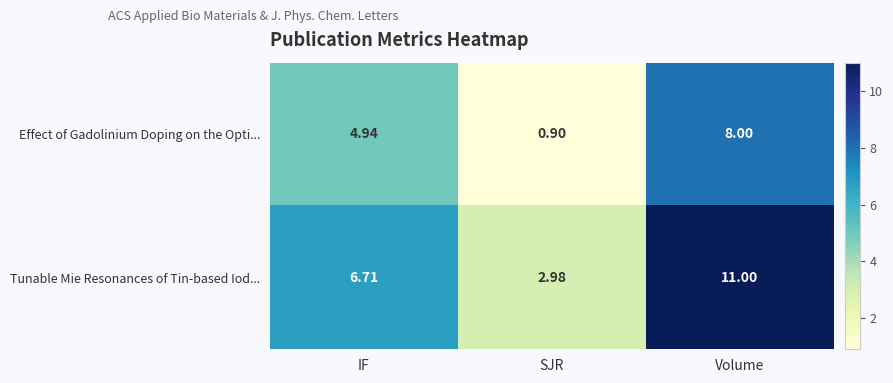

Which category has the lowest value in the Effect of Gadolinium Doping on the Opti... series?

SJR